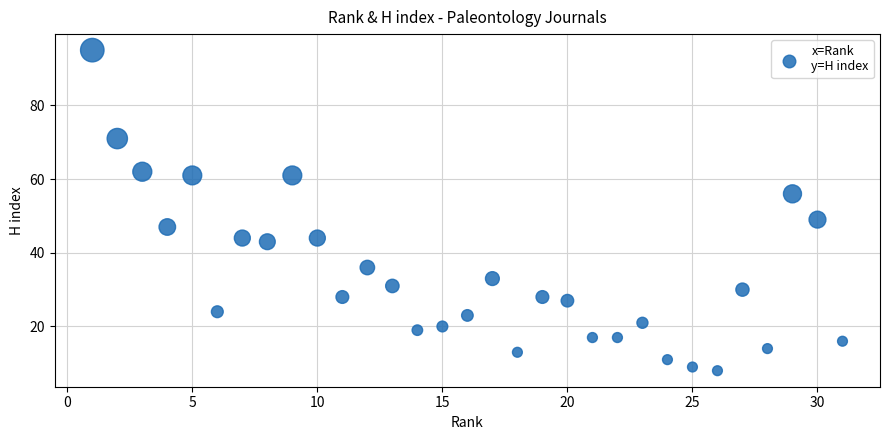

What is the range of Y values (max minus min)?

87